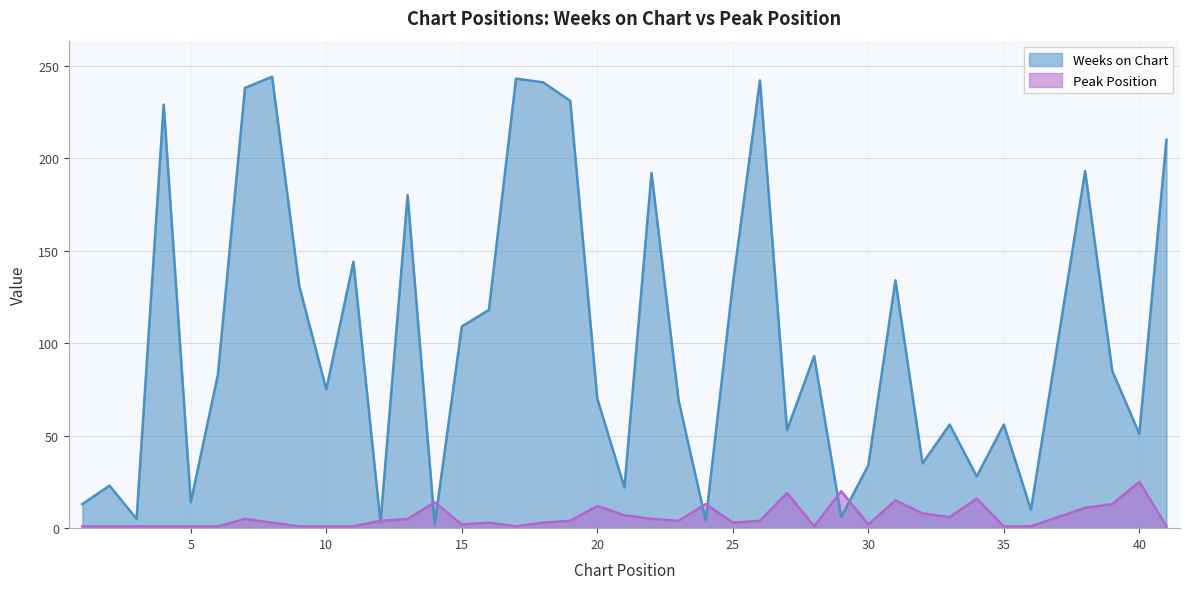

Rank the series at 26 from highest to lowest value.

Weeks on Chart, Peak Position